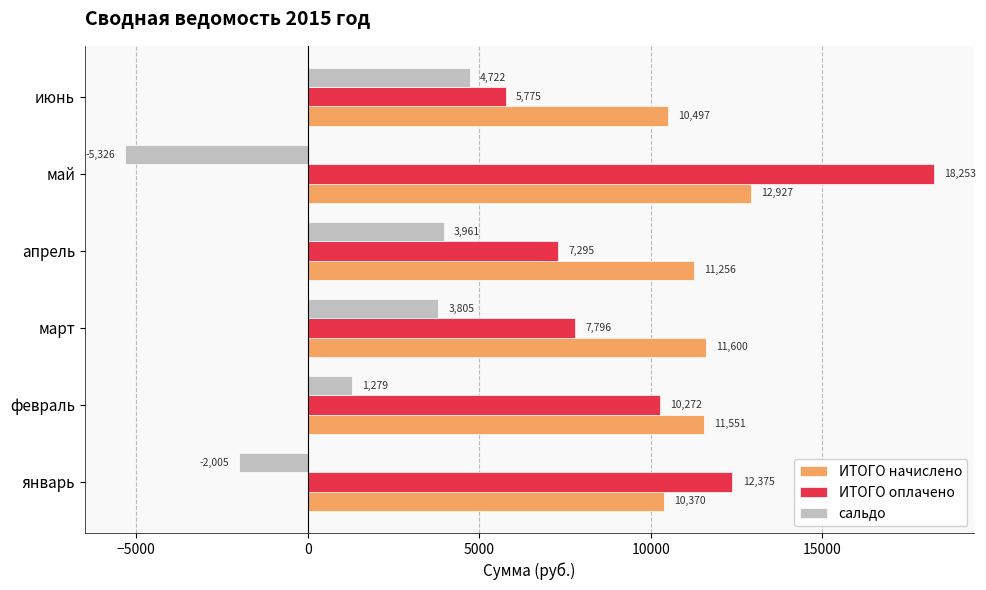

True or false: ИТОГО начислено has a value of 11551.3 at февраль.

True